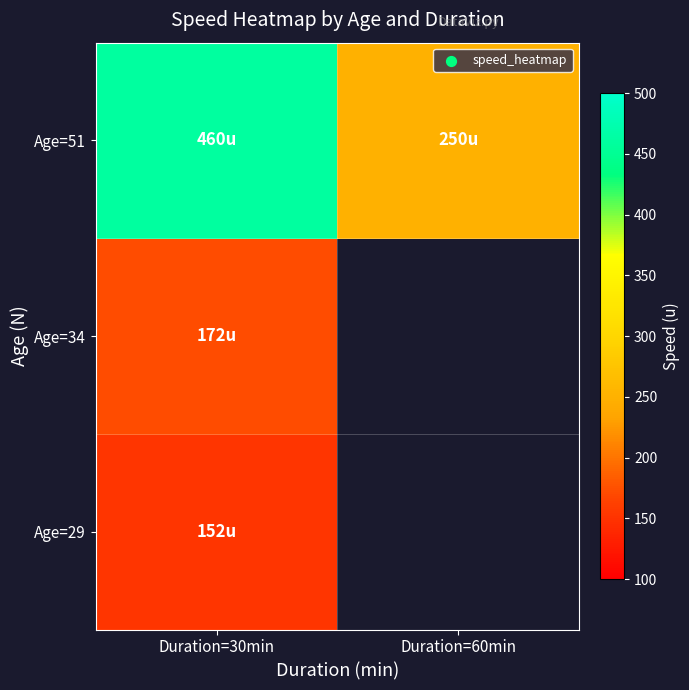

What is the smallest value displayed?

152.5